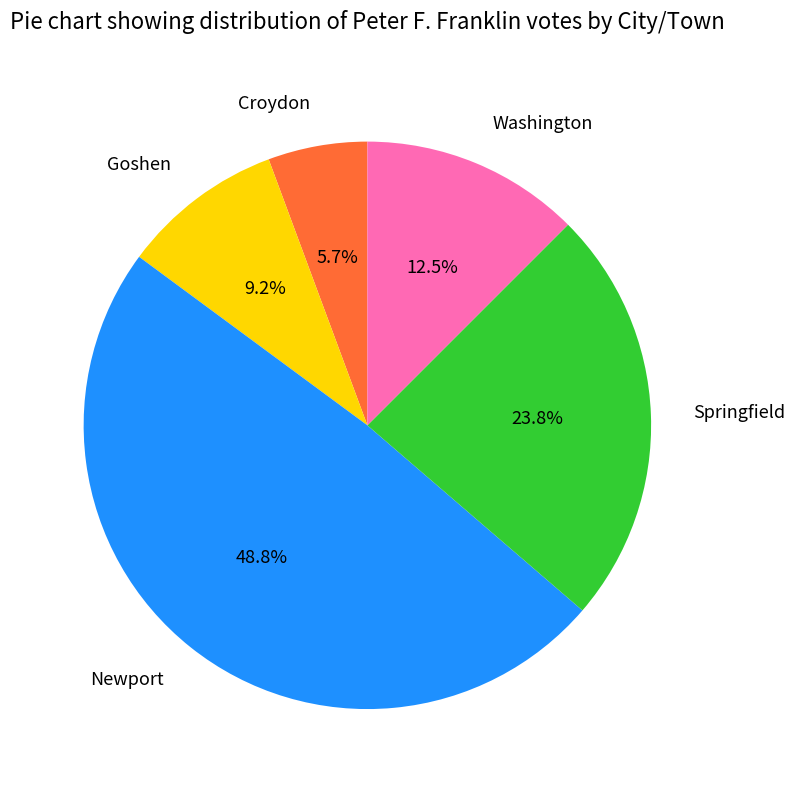

Is there any slice that represents more than half of the pie?

No